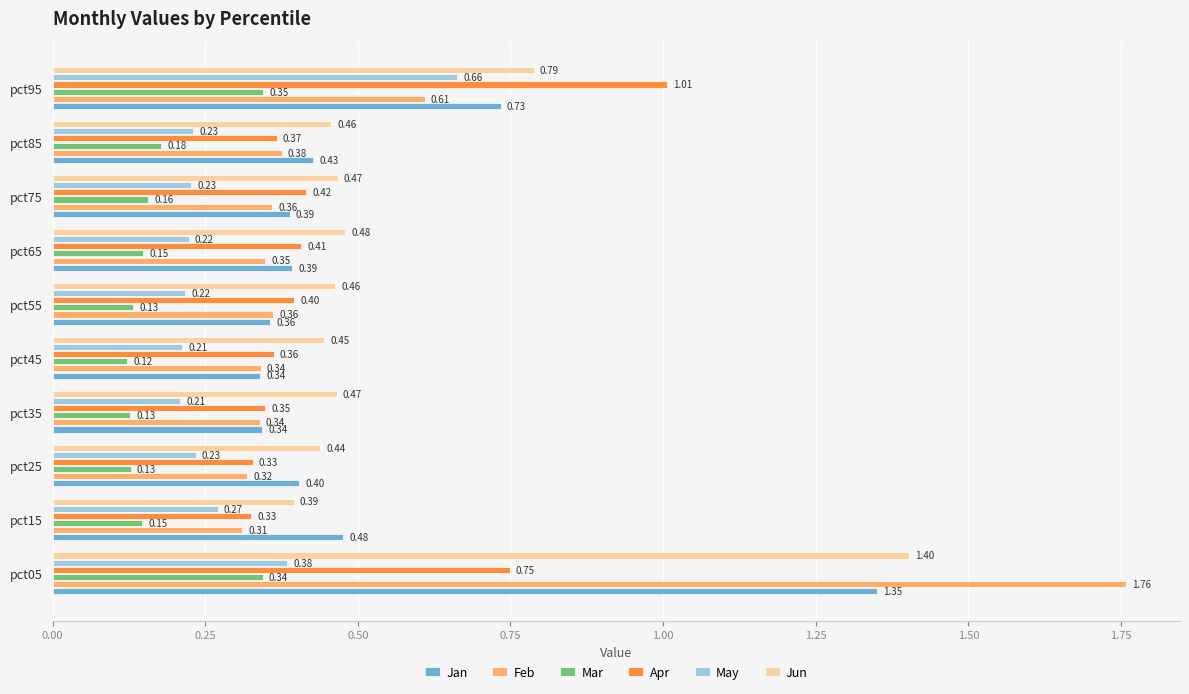

At pct75, list the series in order from largest to smallest.

Jun, Apr, Jan, Feb, May, Mar